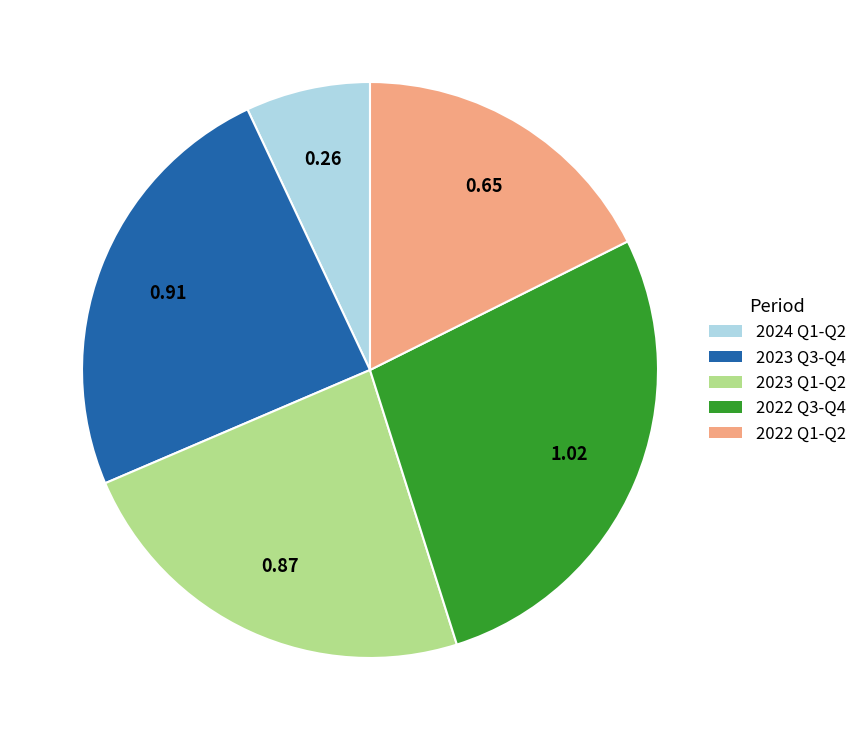

Count the number of slices in the pie.

5